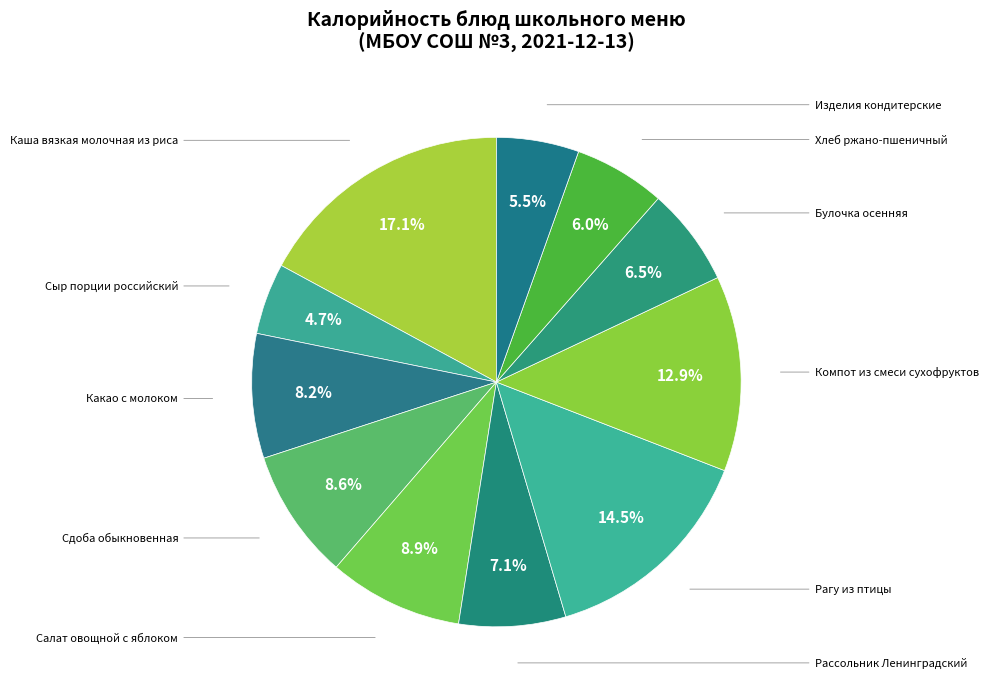

To the nearest percent, what is the average slice percentage?

9%